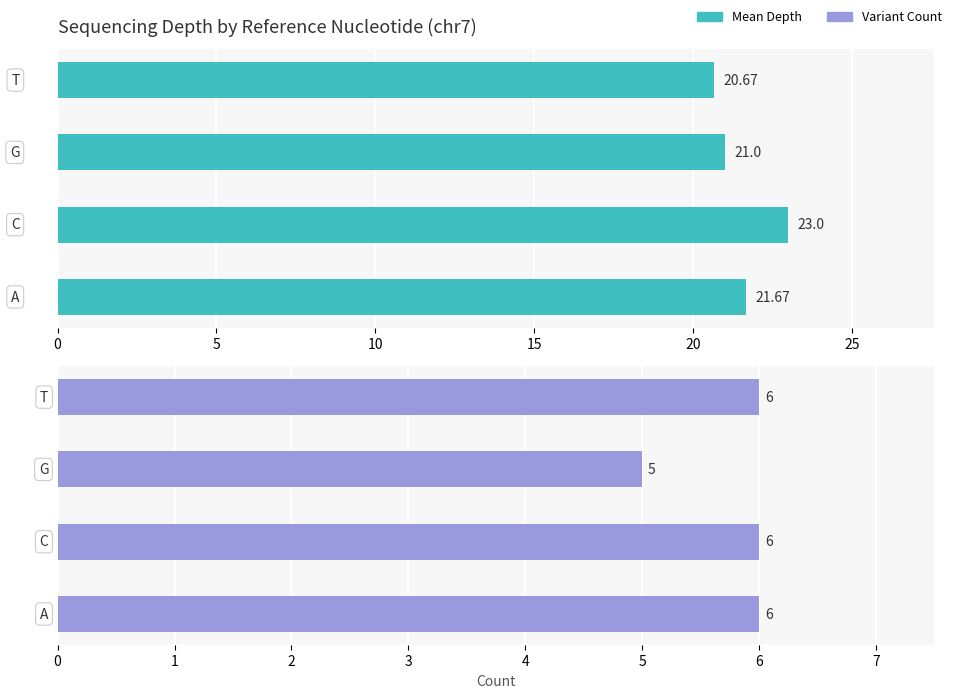

What is the difference between the highest and lowest values at 5?

17.0